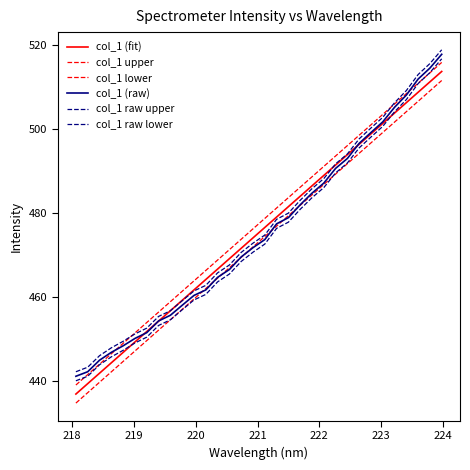

How many lines are shown in the chart?

6